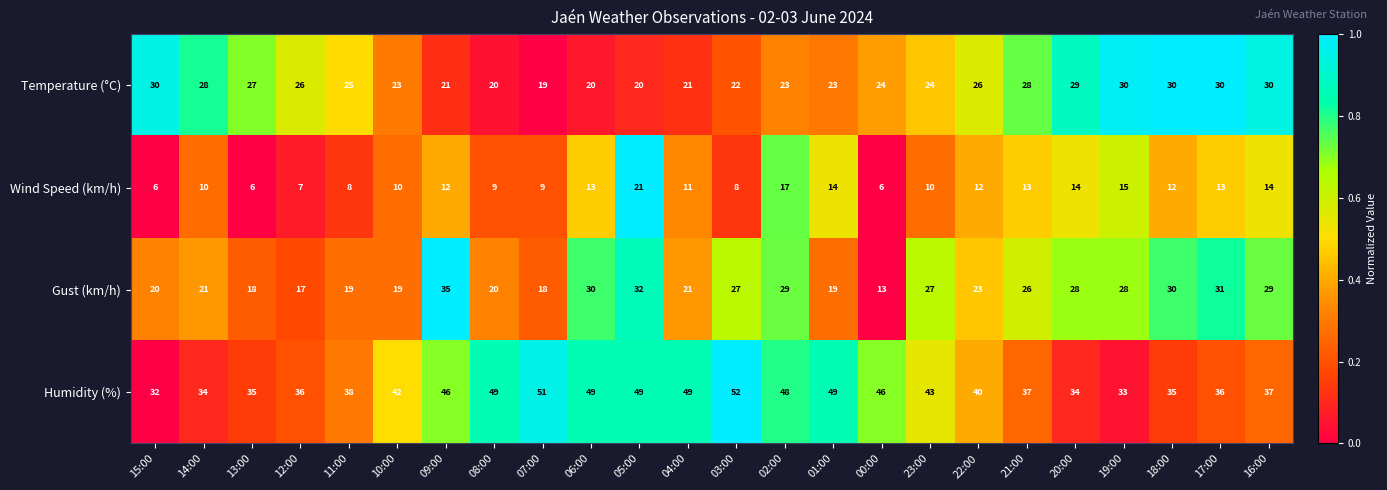

What is the maximum value for Gust (km/h)?

35